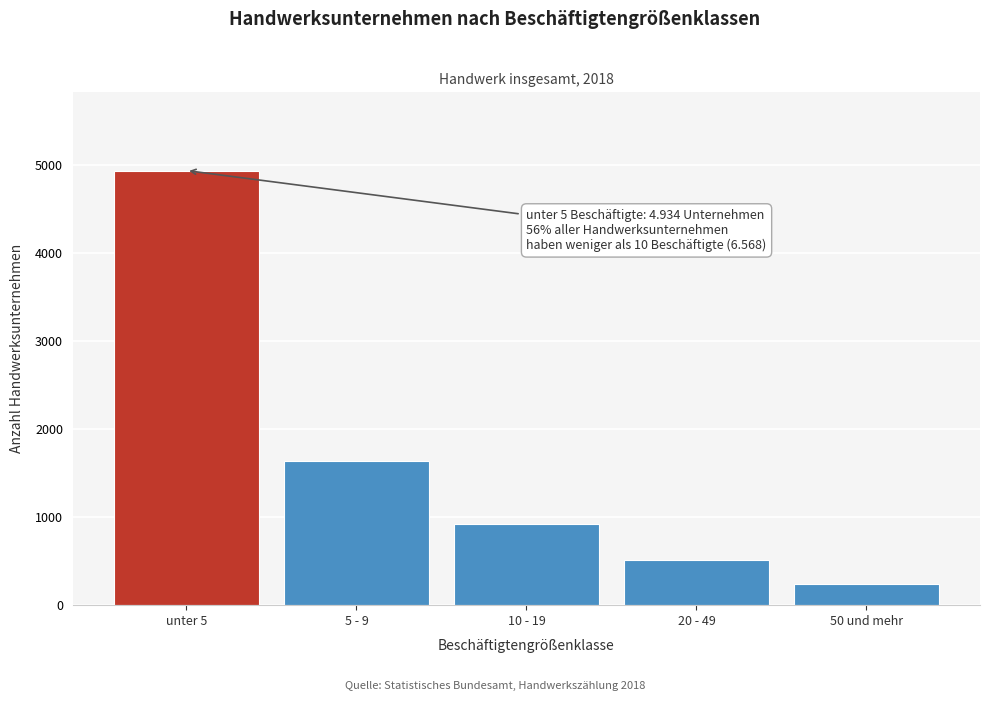

Reading left to right, extract all data points from this chart.

unter 5=4934	5 - 9=1634	10 - 19=920	20 - 49=510	50 und mehr=238